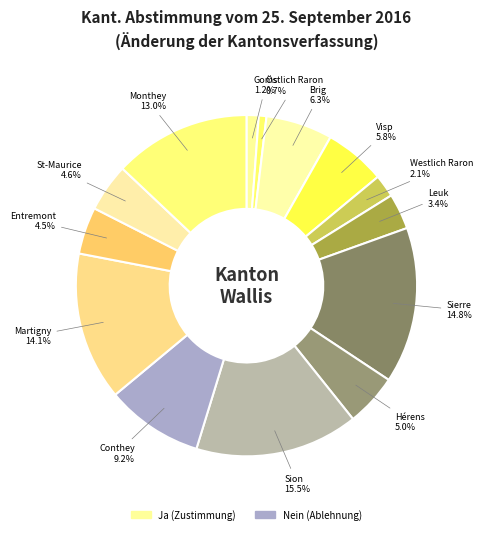

Count the number of slices in the pie.

14